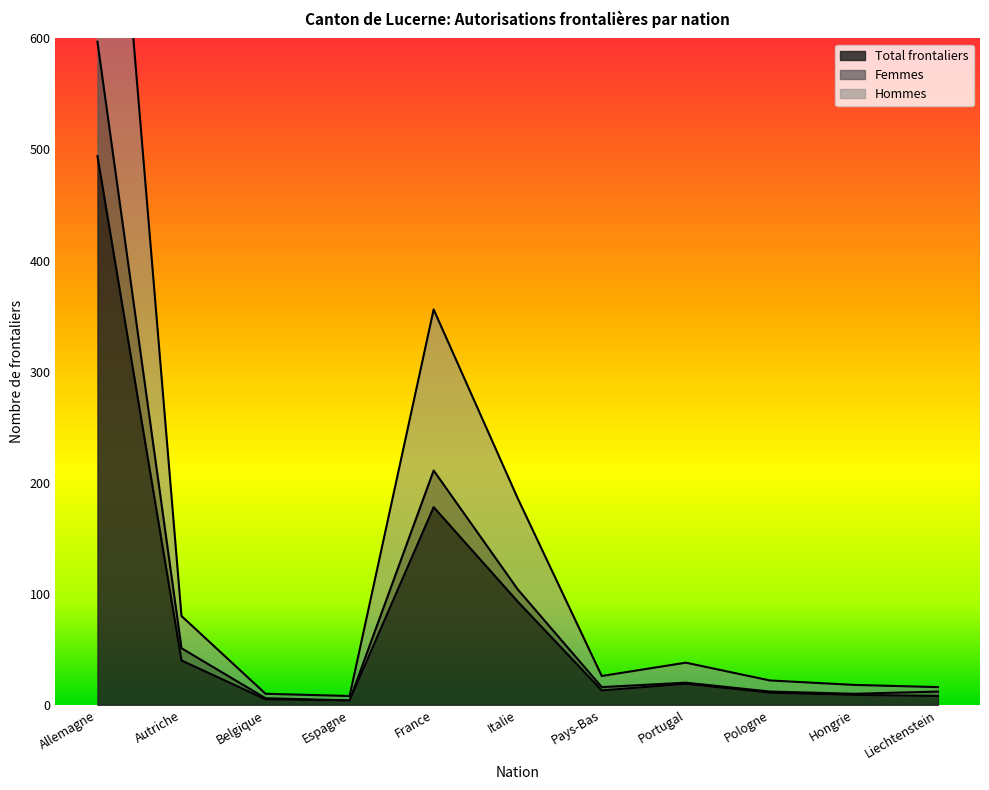

At which label does Hommes reach its peak?

Allemagne